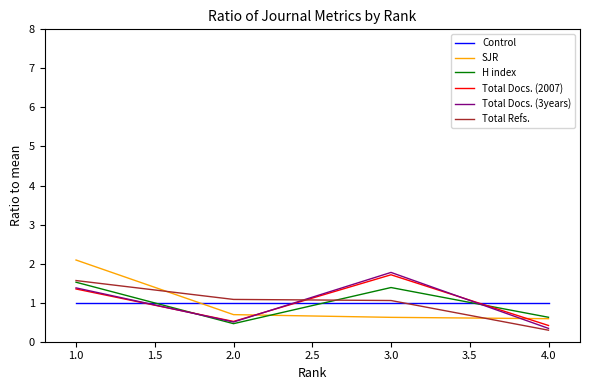

The Control series shows 1.0 at 4.0. True or false?

True